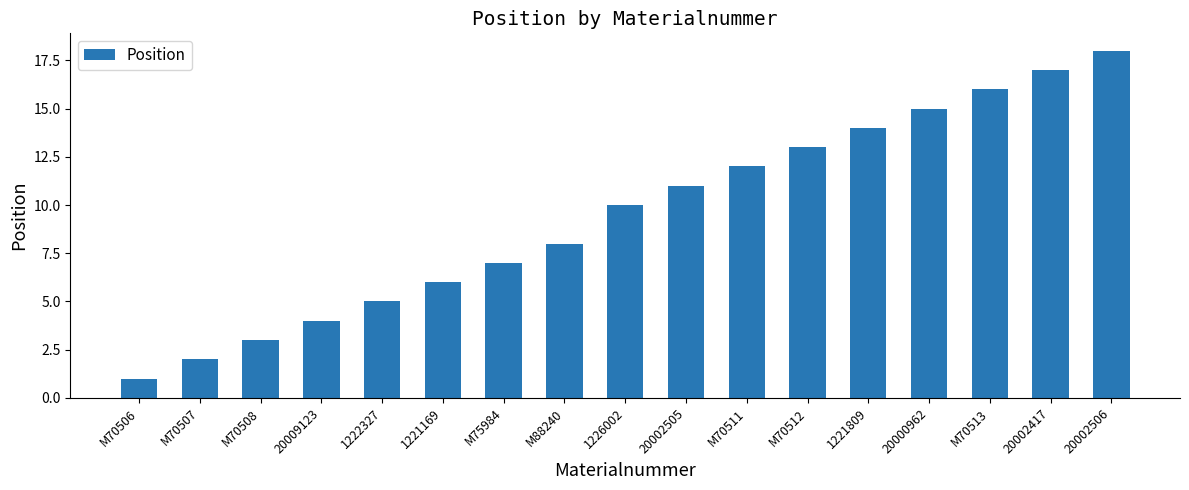

What is the sum of all values?

162